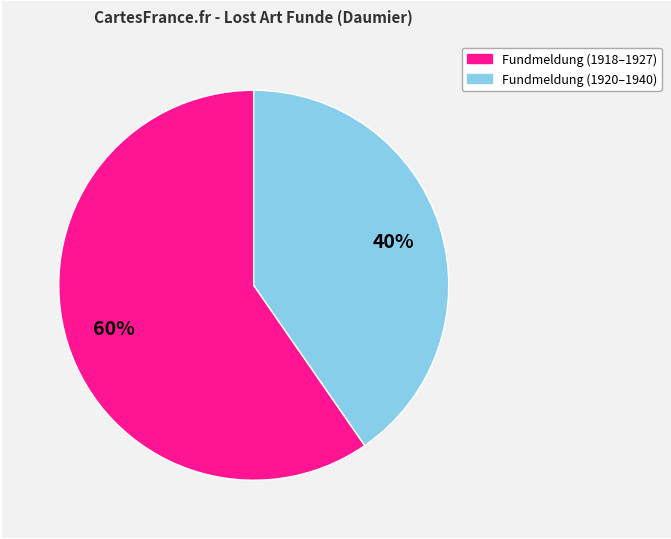

Does any single category account for the majority?

Yes